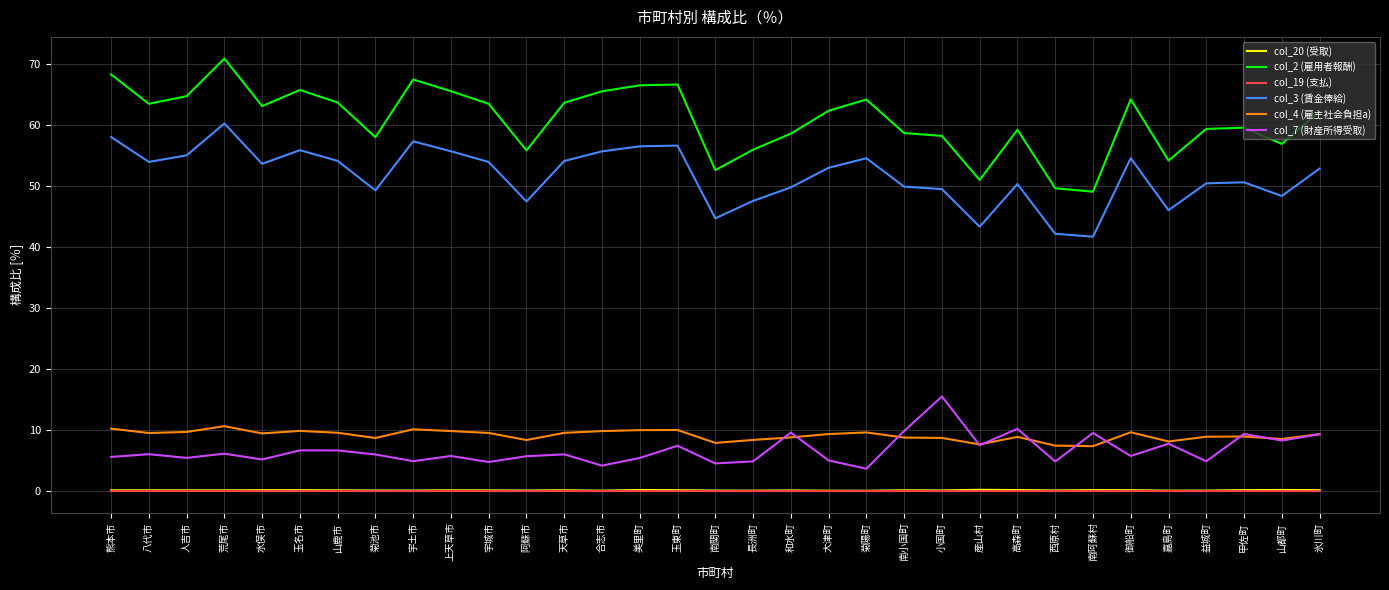

What is the difference between the highest and lowest values at 玉東町?

66.7